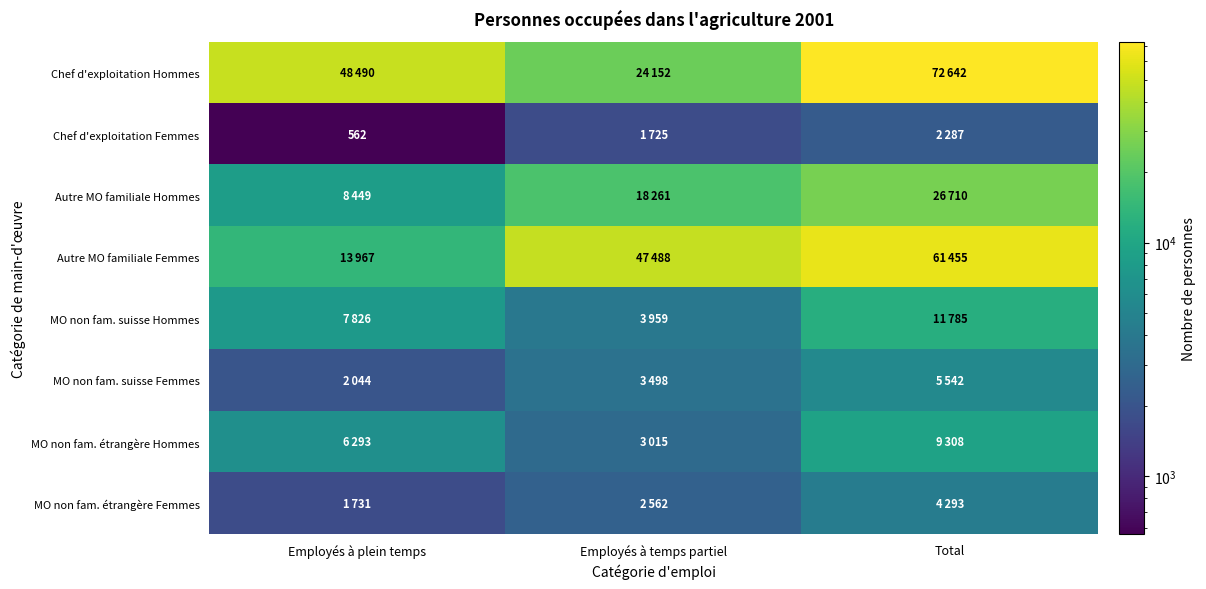

What is the sum of all Autre MO familiale Hommes values?

53420